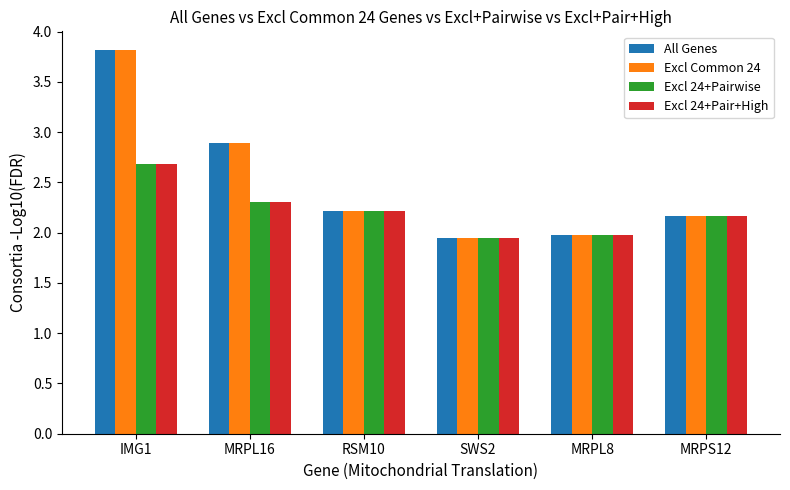

At how many categories does at least one series exceed 3?

1